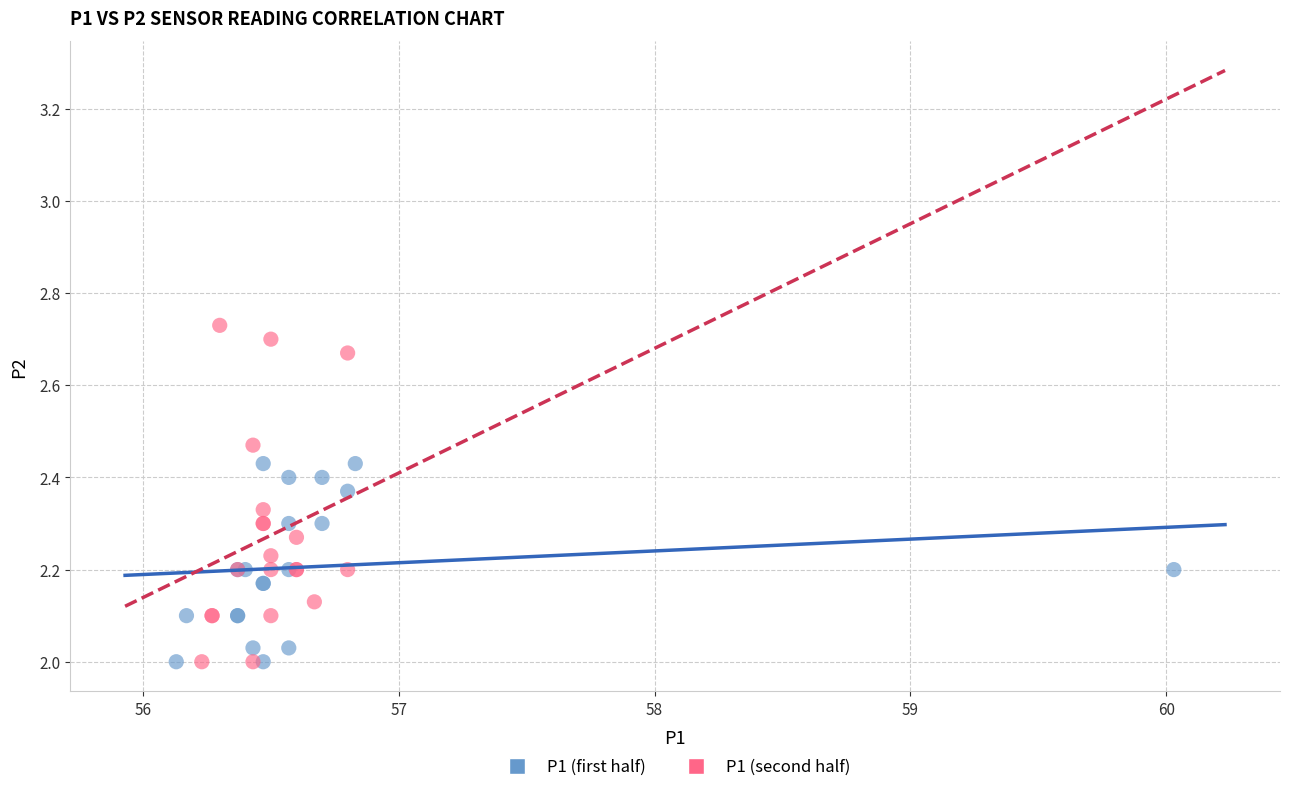

Which series has the widest spread of Y values?

P1 (second half)